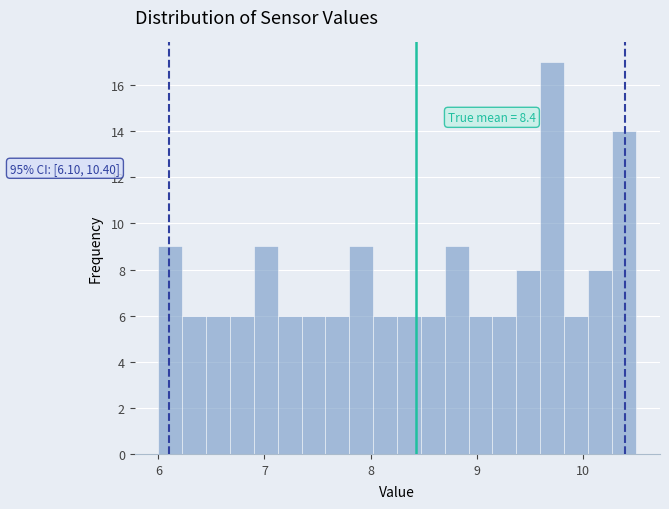

Read against the x-axis, roughly where is the centre of the tallest bar?

9.7